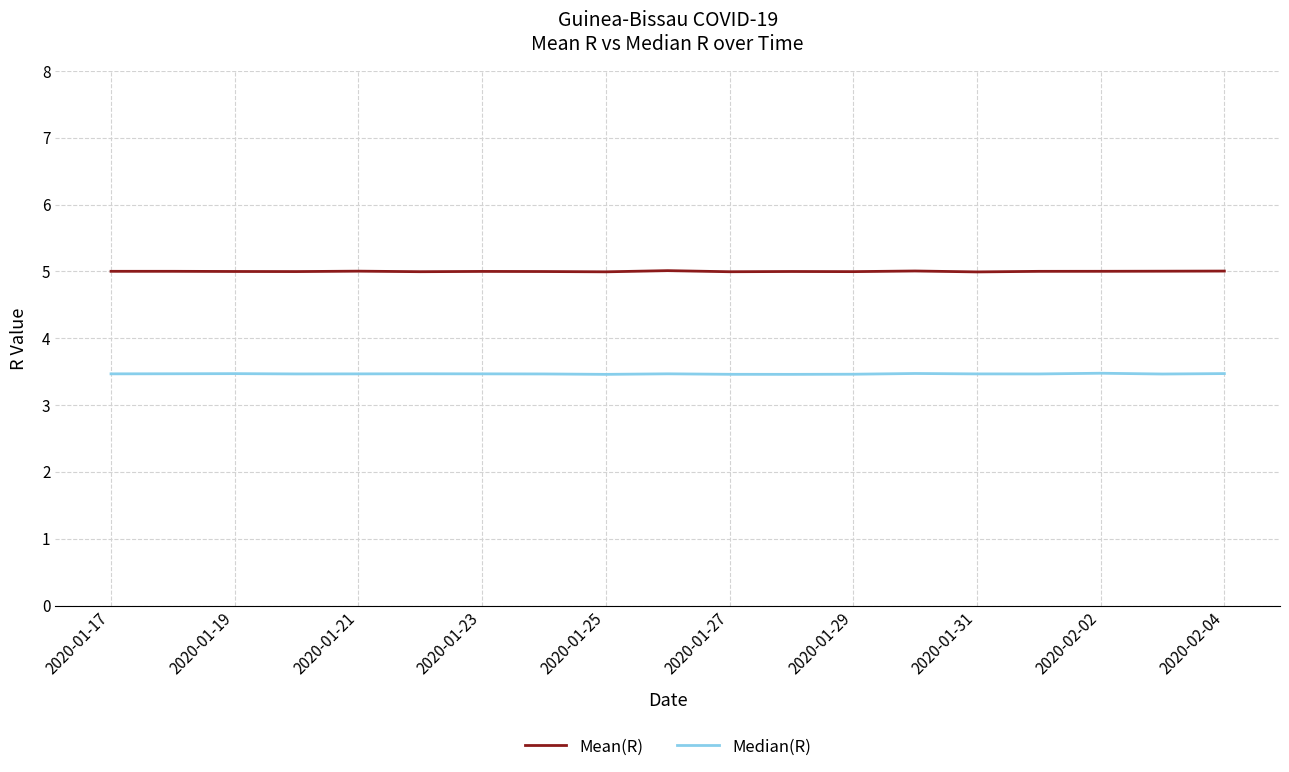

List the series in order of their overall mean, lowest first.

Median(R), Mean(R)